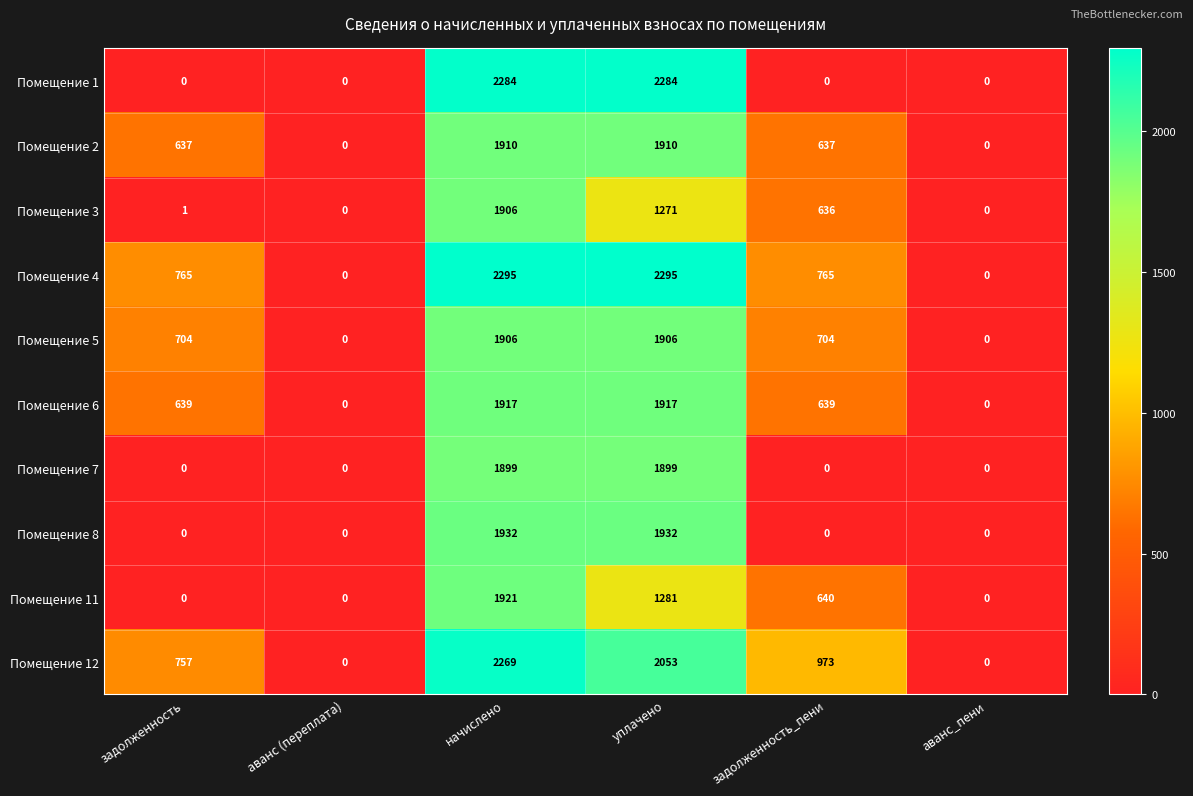

Rank the series at уплачено from highest to lowest value.

Помещение 4, Помещение 1, Помещение 12, Помещение 8, Помещение 6, Помещение 2, Помещение 5, Помещение 7, Помещение 11, Помещение 3